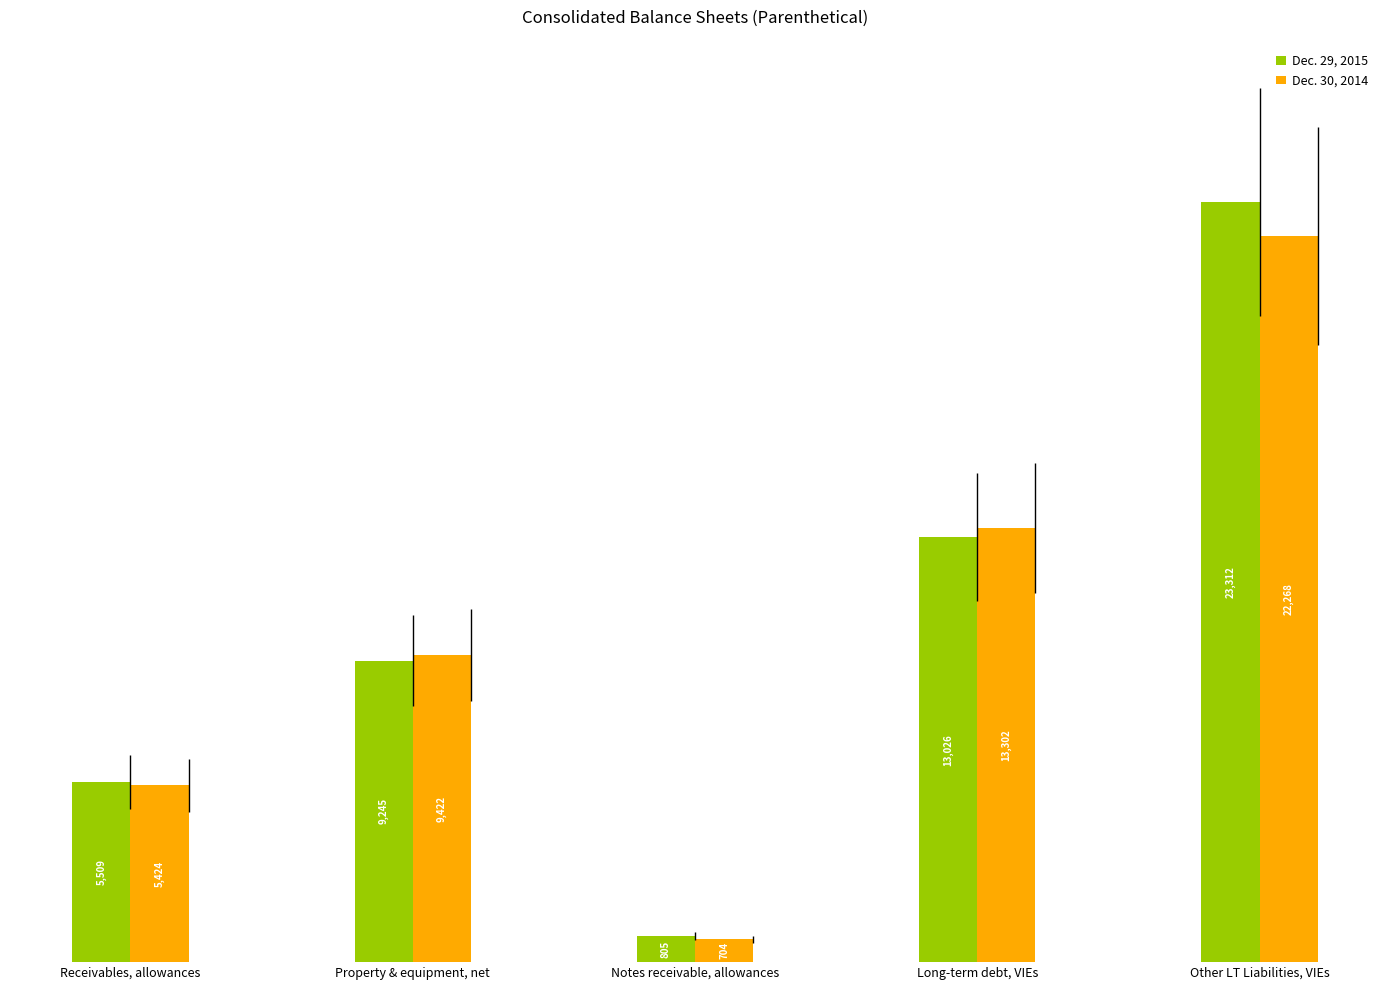

What are all the series names shown in the legend?

Dec. 29, 2015, Dec. 30, 2014